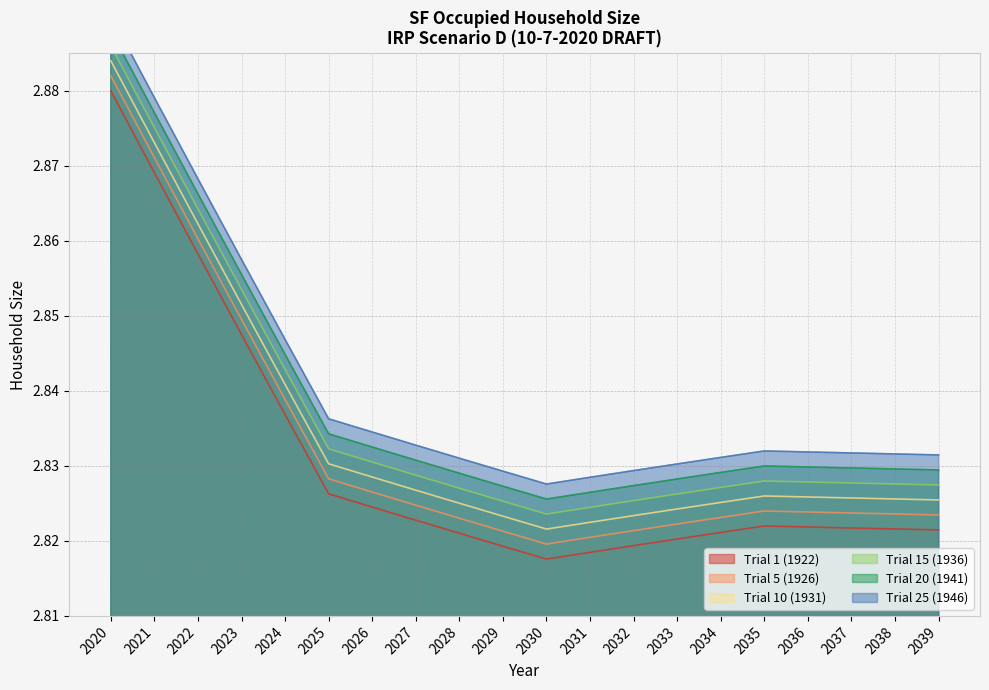

In Trial 20 (1941), how many points are higher than both neighbors (excluding endpoints)?

1